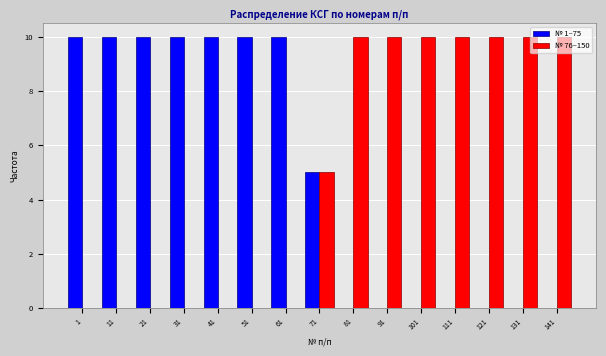

The value of № 76–150 at 41 is 0. True or false?

True